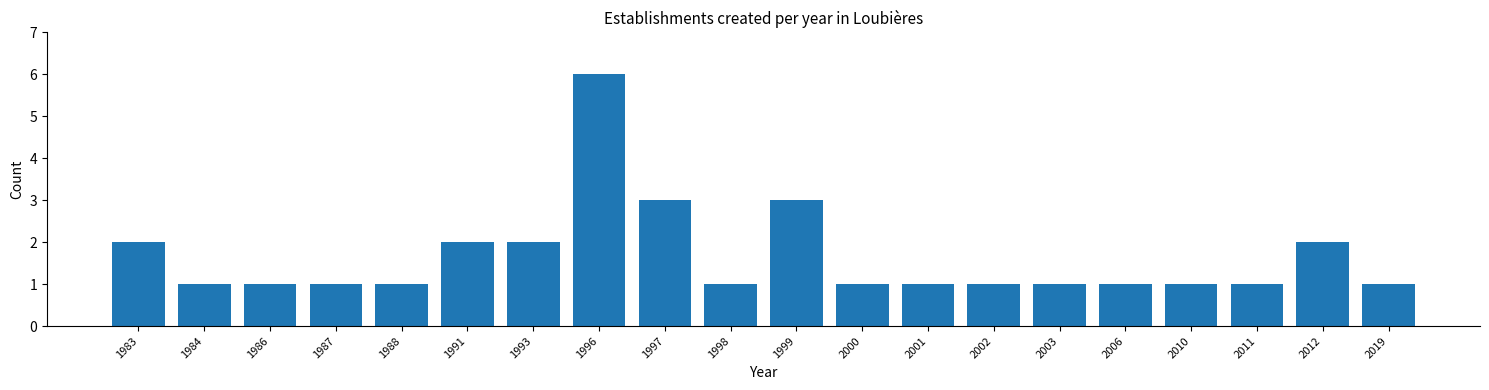

Reading right to left, what are all the values shown in this chart?

2019=1	2012=2	2011=1	2010=1	2006=1	2003=1	2002=1	2001=1	2000=1	1999=3	1998=1	1997=3	1996=6	1993=2	1991=2	1988=1	1987=1	1986=1	1984=1	1983=2